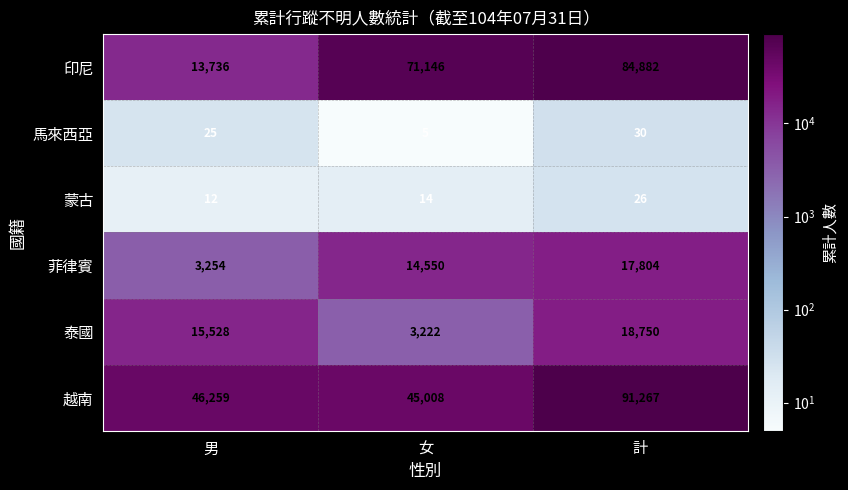

At which category is the sum across all series the highest?

計